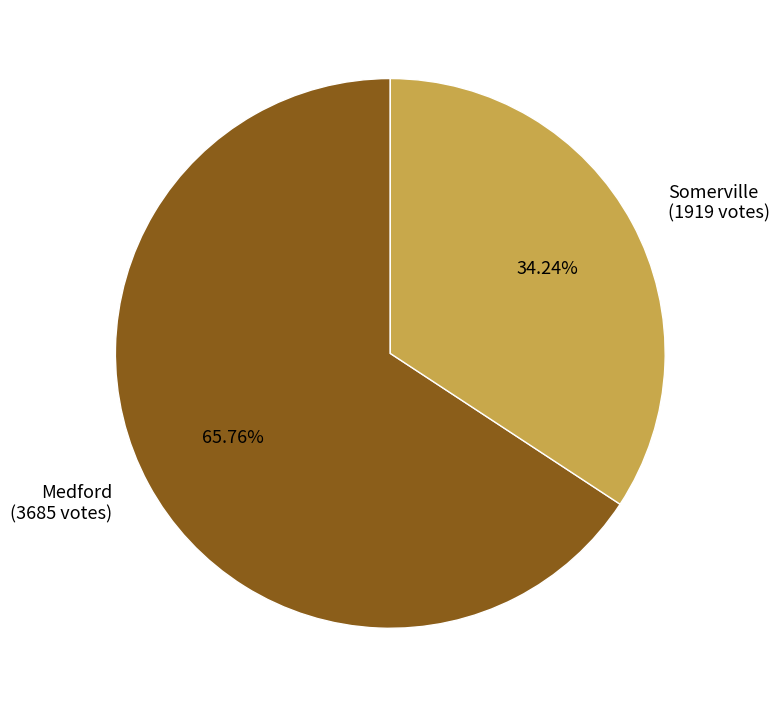

Is the sum of Medford and Somerville greater than half?

Yes